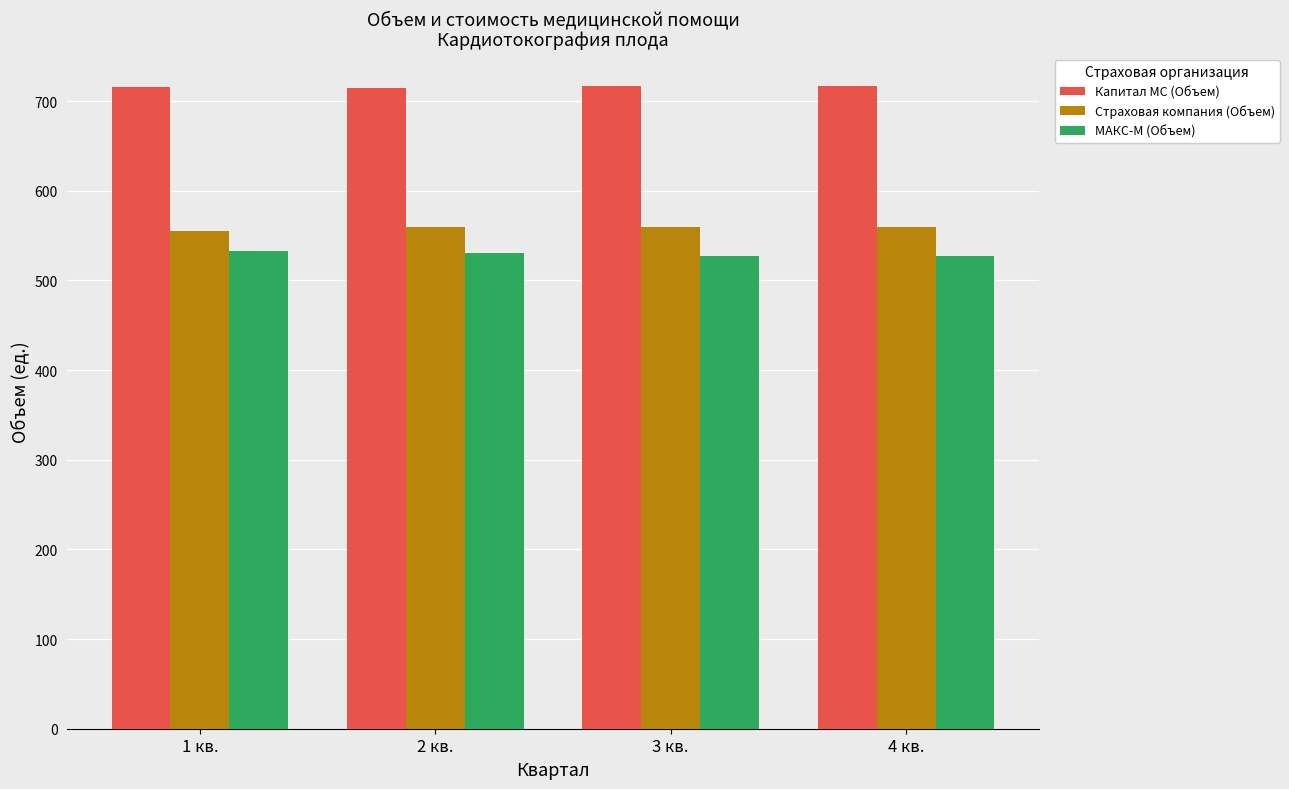

Are the bars grouped side by side (vs. stacked)?

Yes